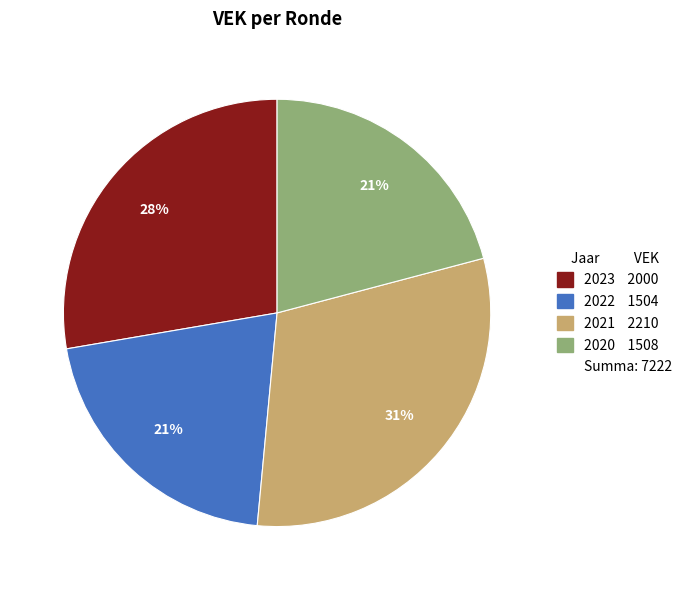

To the nearest percent, what is the average slice percentage?

25%